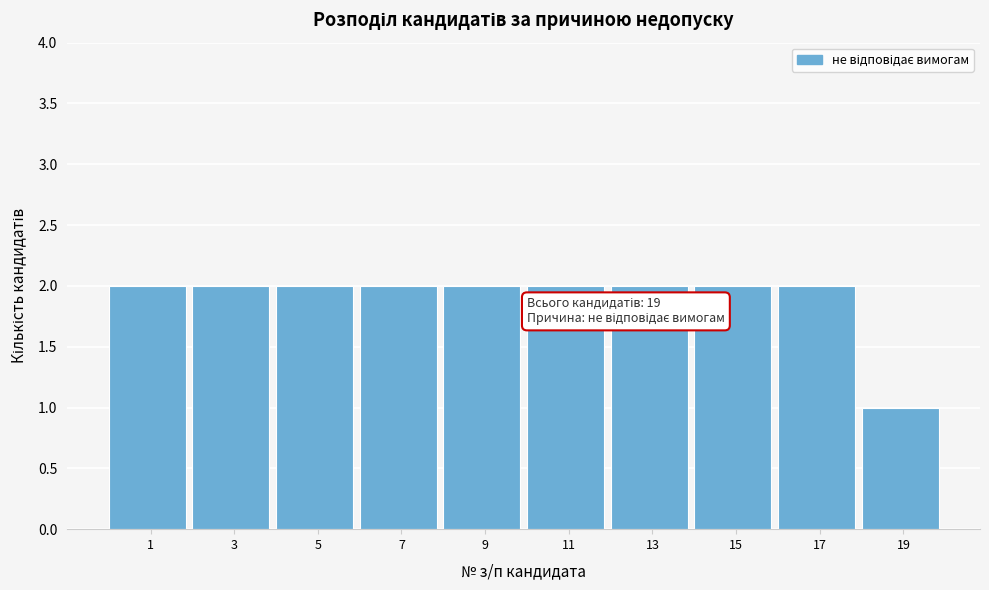

Reading left to right, extract all data points from this chart.

1=2	3=2	5=2	7=2	9=2	11=2	13=2	15=2	17=2	19=1